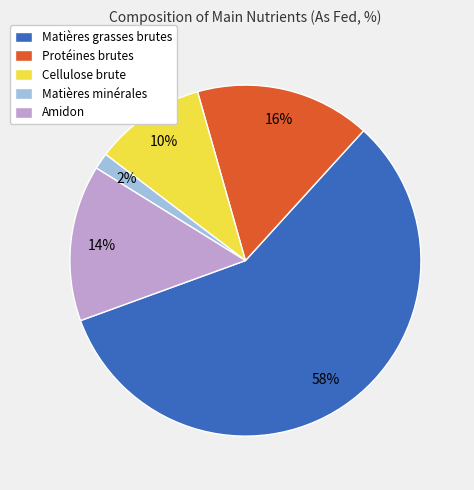

Which category has the smallest portion of the pie?

Matières minérales